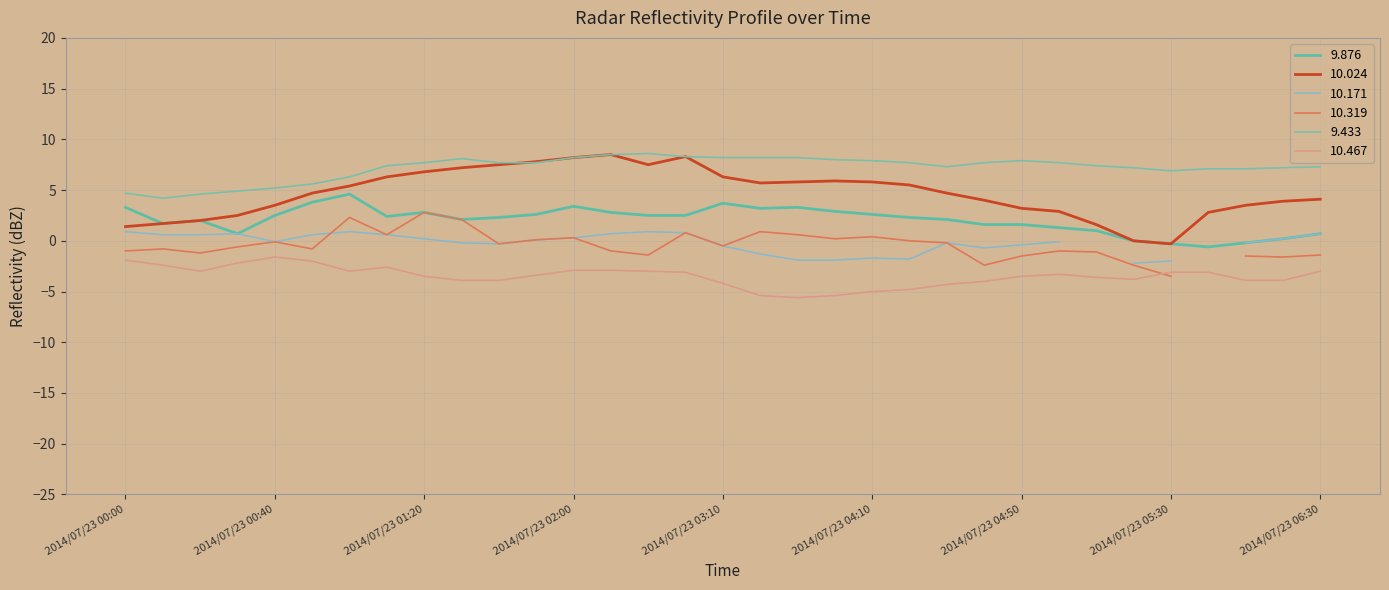

How many positive values does the 10.024 series have?

31